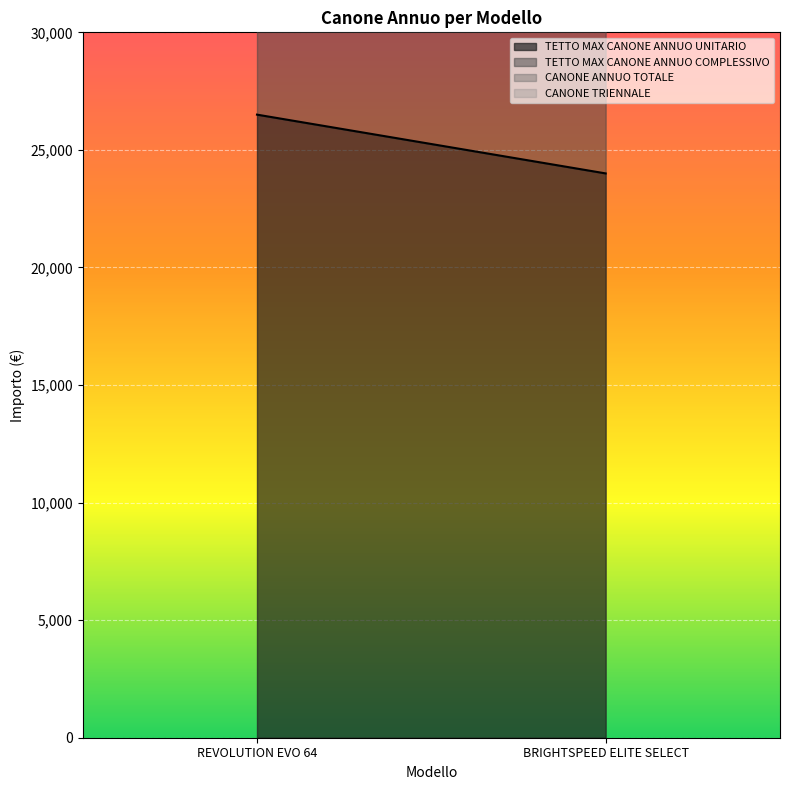

Does the chart display data point markers on the line(s)?

No